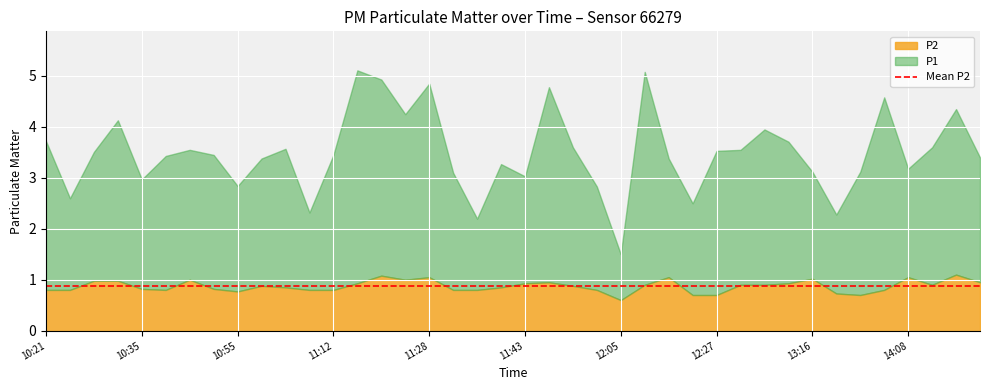

At which category does the chart reach its peak across all series?

11:15